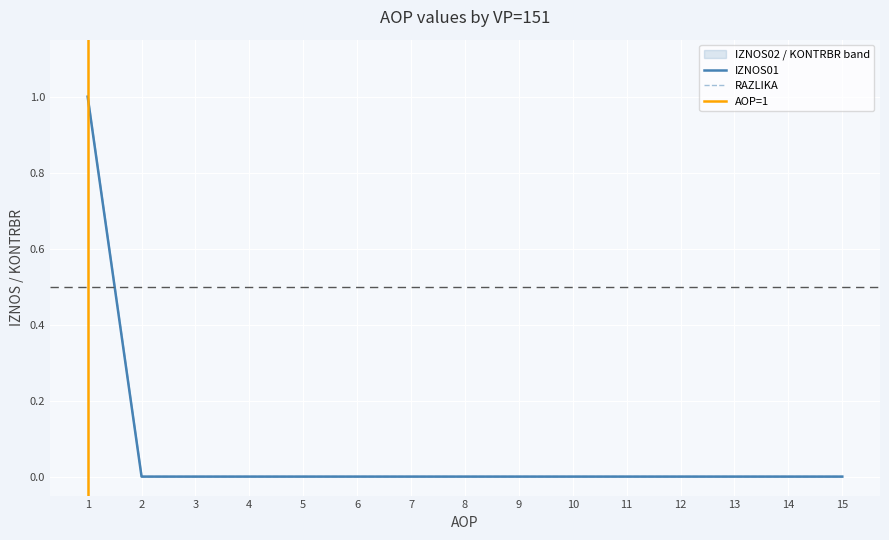

Does the chart display data point markers on the line(s)?

No